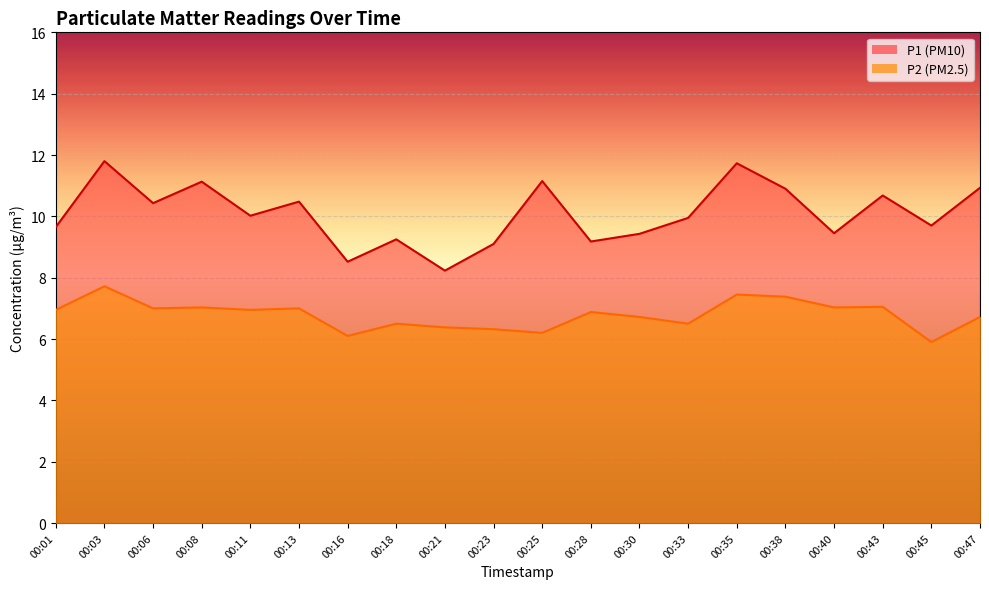

Where does the P1 series first go above 10?

00:03